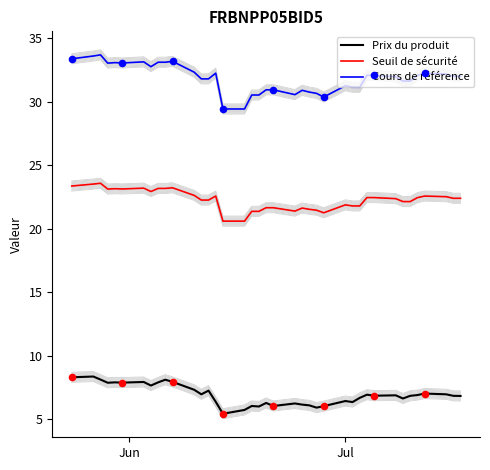

Which series contains the lowest Y value?

Prix du produit